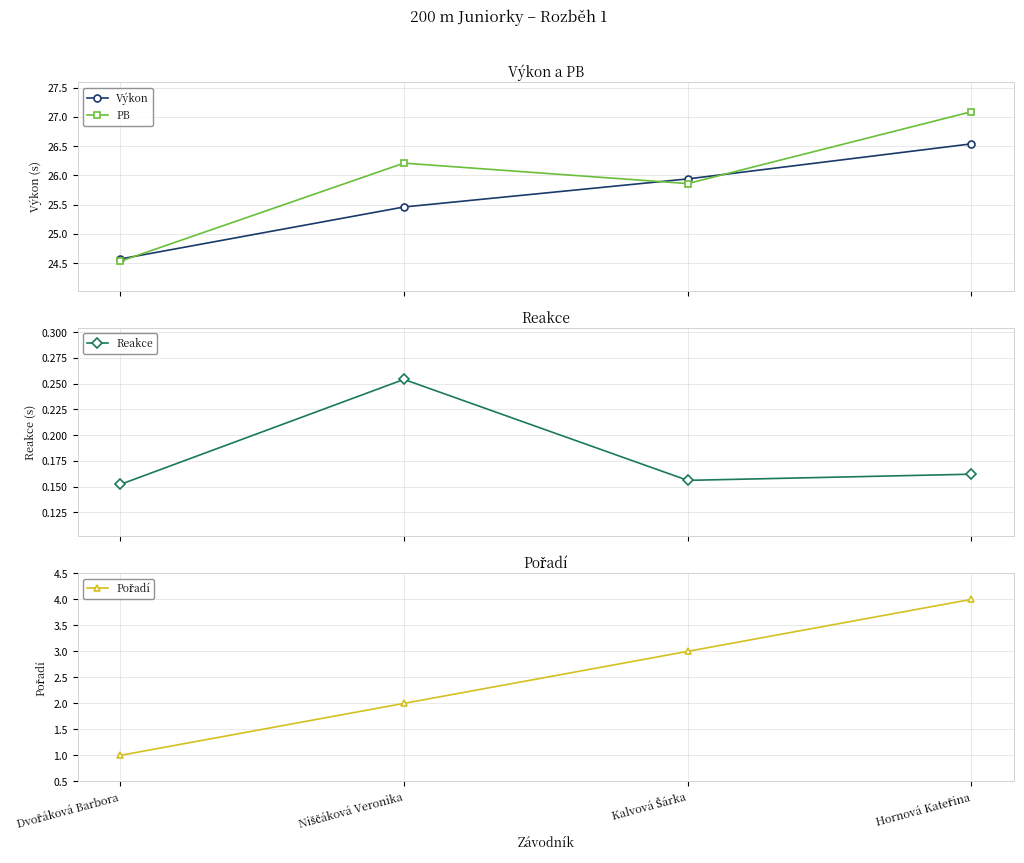

List the series in order of their peak value, highest first.

PB, Výkon, Pořadí, Reakce